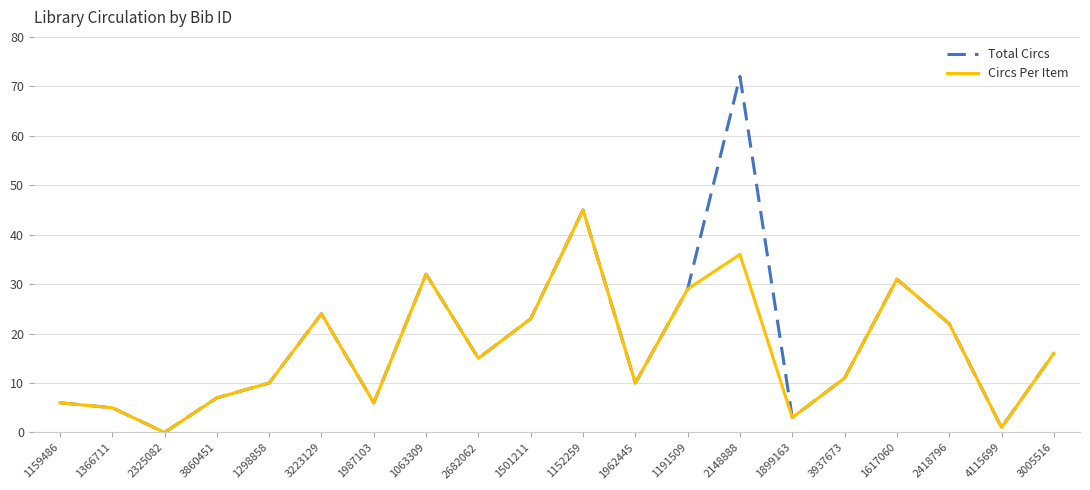

What position from the right is 2148888?

7